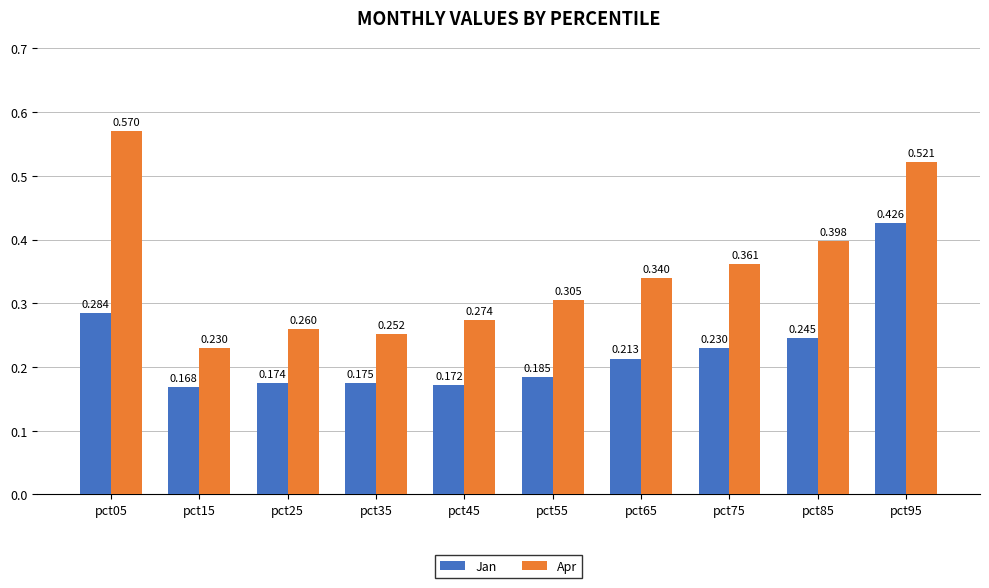

Which series has the largest total across all categories?

Apr